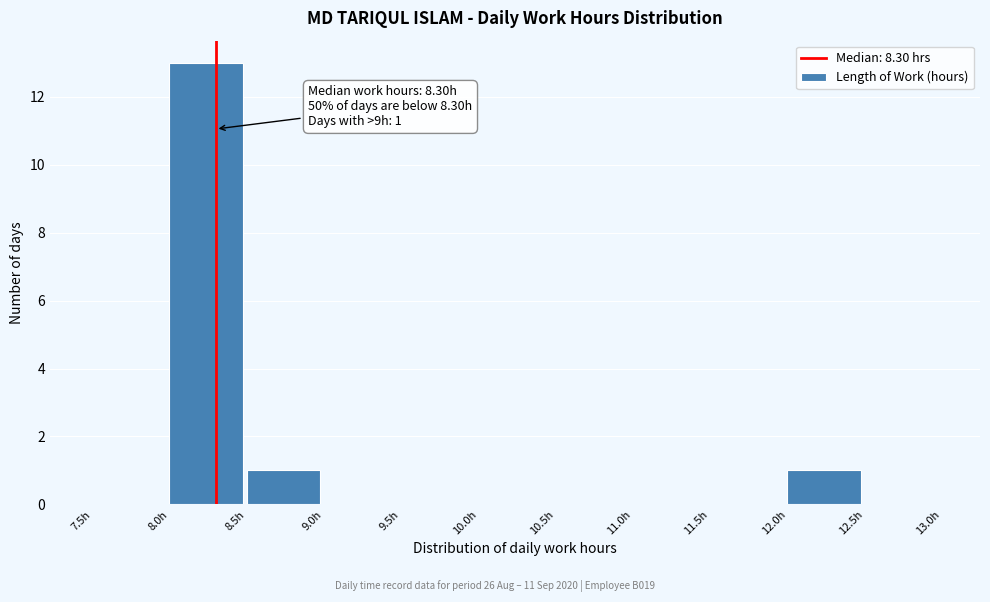

Over which range of the x-axis is the bar tallest?

8.0 to 8.5